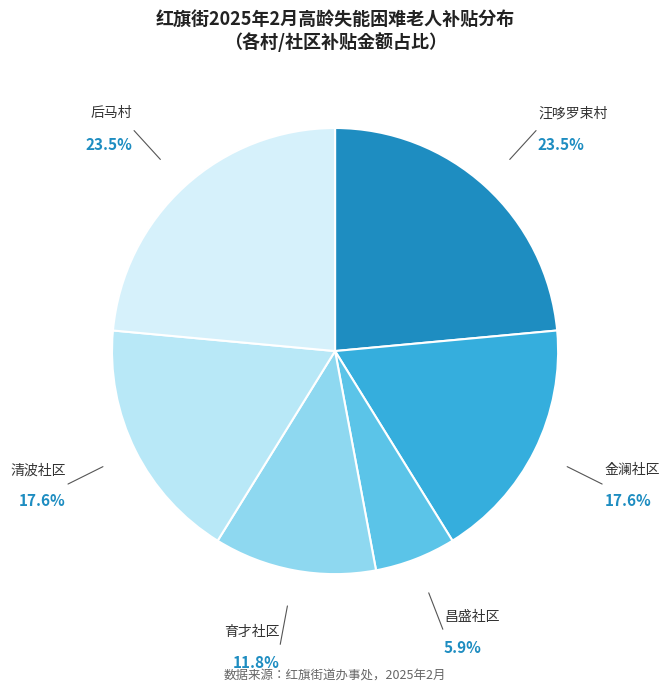

How many slices are in this pie chart?

6